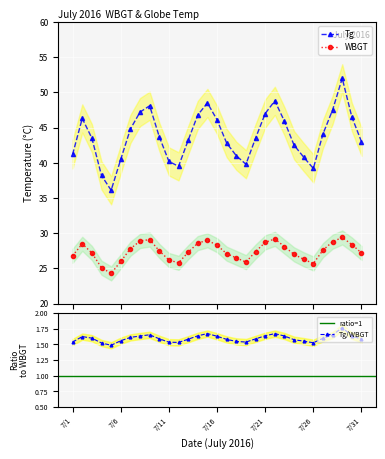

Reading left to right, extract all data points from this chart.

WBGT: 26.8	28.5	27.2	25.1	24.3	26.0	27.8	28.9	29.1	27.5	26.2	25.8	27.3	28.6	29.0	28.3	27.1	26.5	25.9	27.4	28.7	29.2	28.1	27.0	26.3	25.7	27.6	28.8	29.4	28.4	27.2
Tg: 41.2	46.3	43.5	38.2	36.1	40.5	44.8	47.2	48.1	43.7	40.2	39.5	43.2	46.8	48.5	46.1	42.8	41.0	39.8	43.5	47.0	48.8	45.9	42.5	40.8	39.2	44.1	47.5	52.0	46.5	43.0